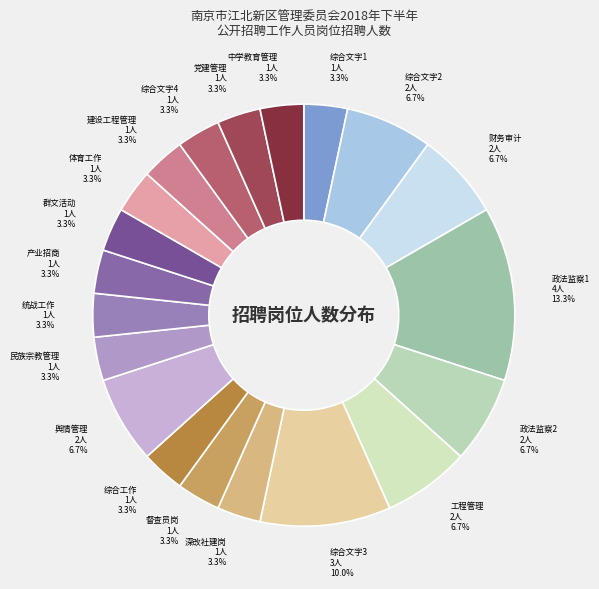

What percentage is the 综合文字1 slice, to the nearest percent?

3%